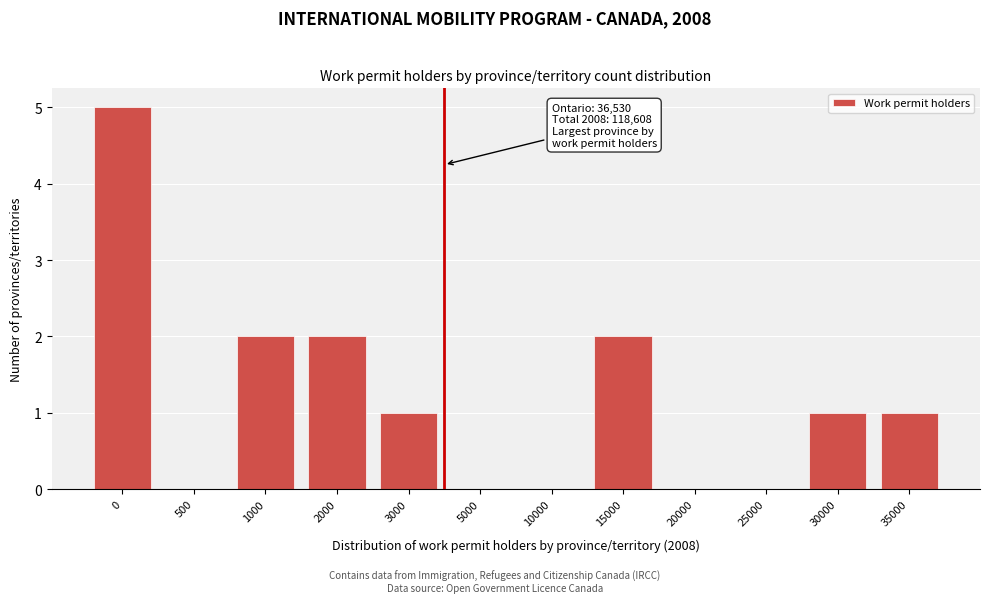

Reading left to right, transcribe all the data shown in this chart.

0=5	500=0	1000=2	2000=2	3000=1	5000=0	10000=0	15000=2	20000=0	25000=0	30000=1	35000=1